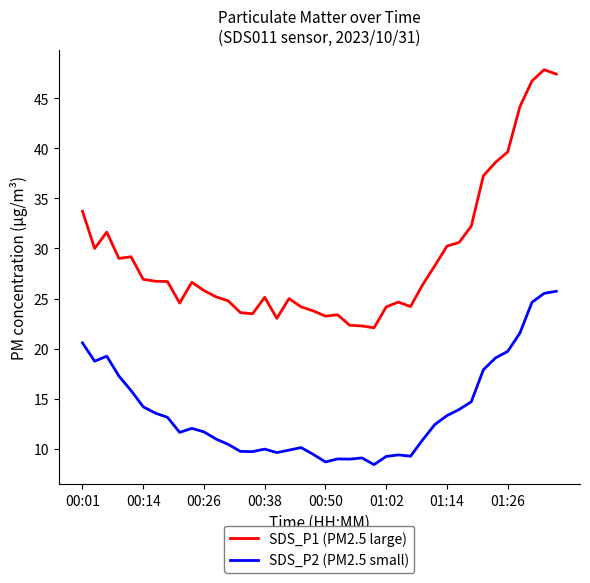

What is the difference between the maximum and minimum values in the SDS_P2 (PM2.5 small) series?

17.3